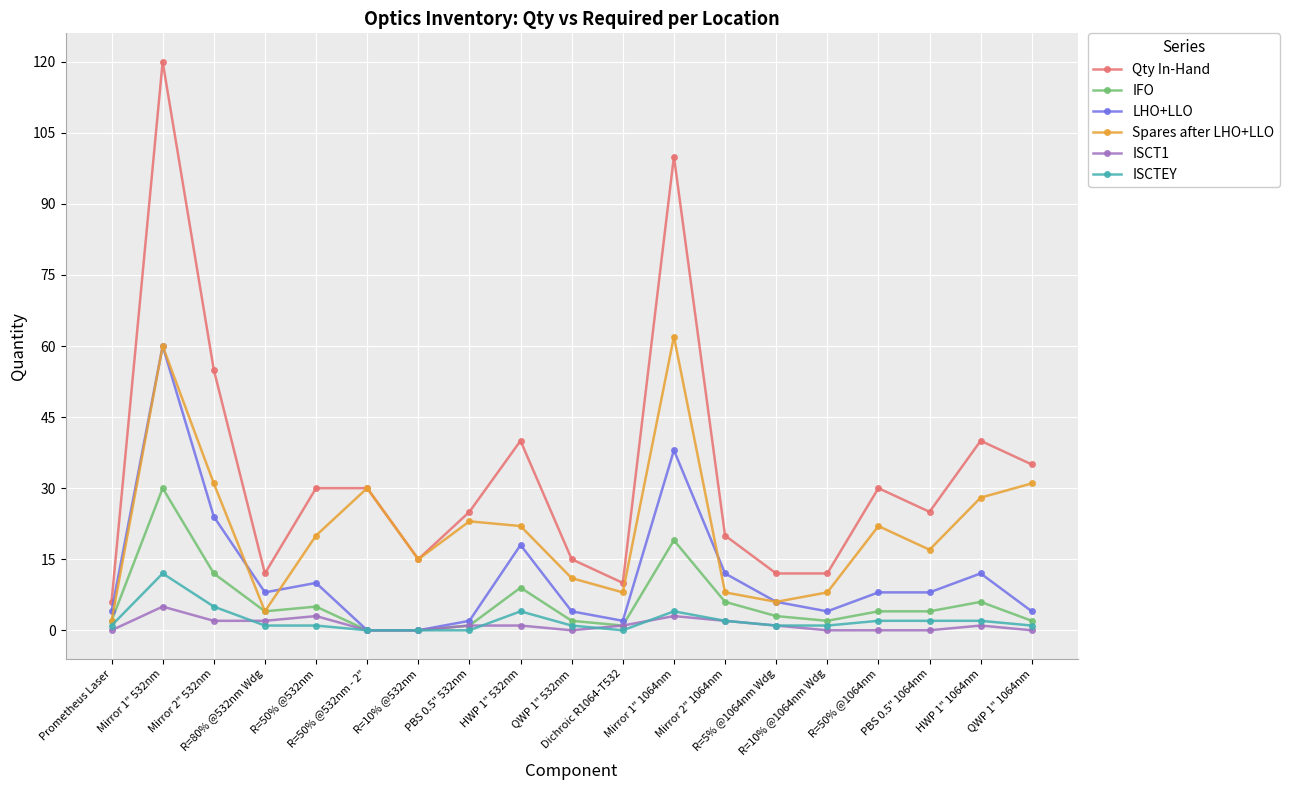

What is the label of the 7th point from the right?

Mirror 2" 1064nm